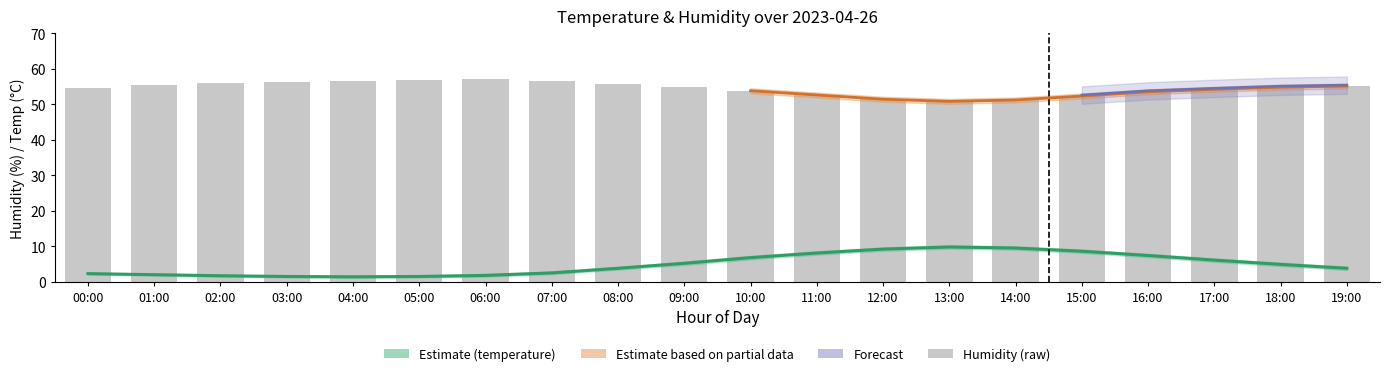

What is the change in value from 08:00 to 12:00?

-4.4